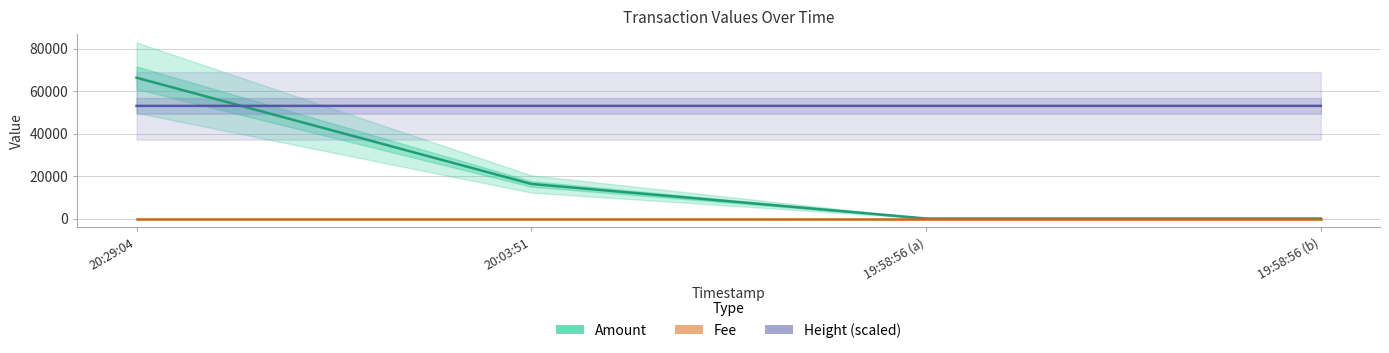

What is the label of the 3rd point from the right?

20:03:51